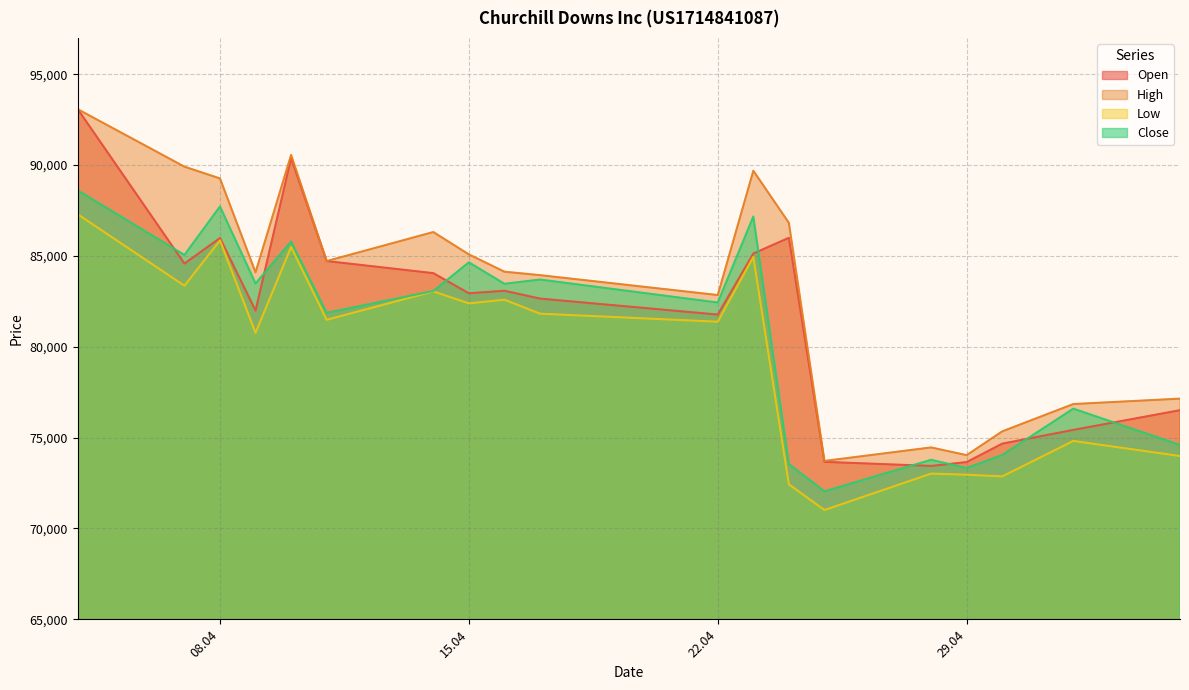

In Close, how many points are higher than both neighbors (excluding endpoints)?

7